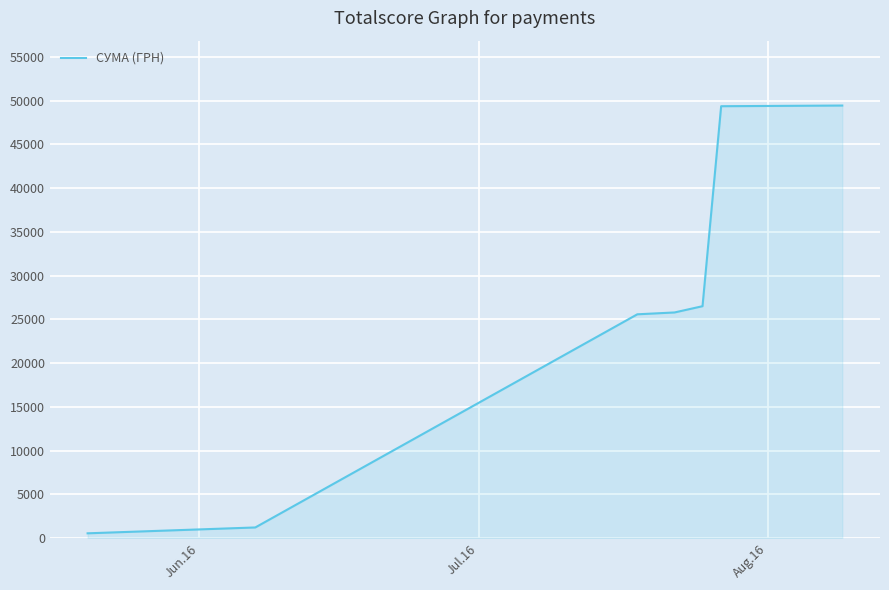

What is the greatest value displayed?

49445.0